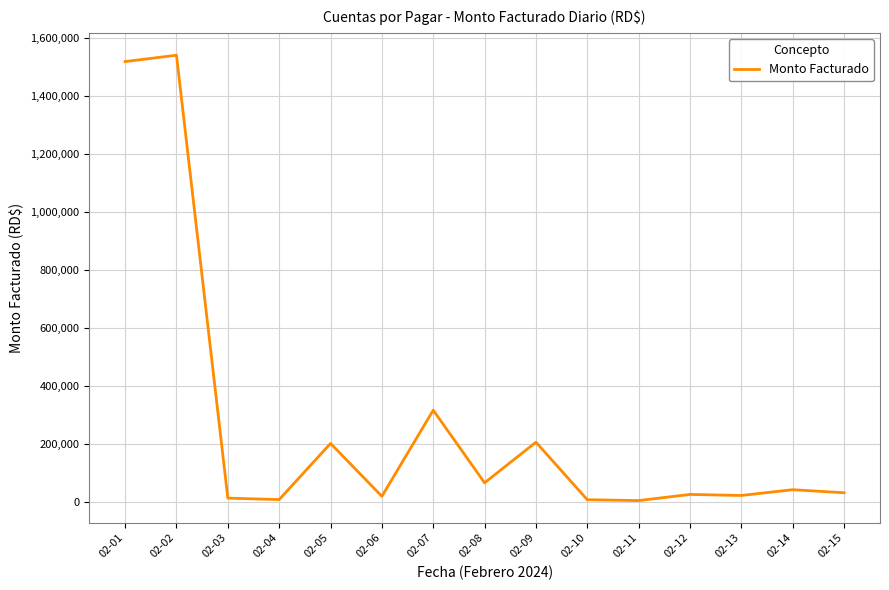

What is the change in value from 02-13 to 02-14?

+19864.0